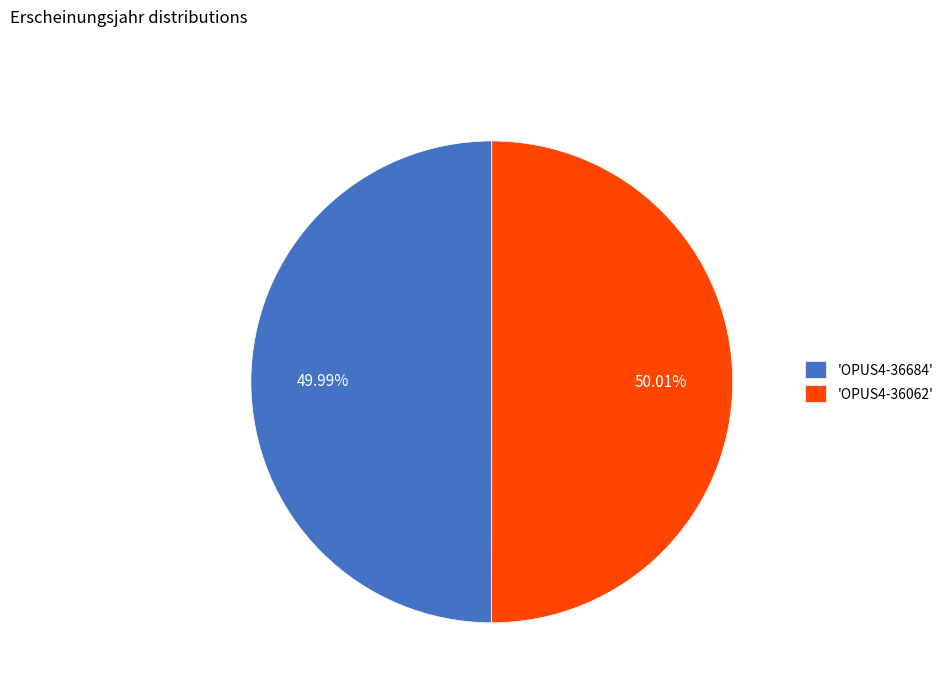

How many slices are in this pie chart?

2